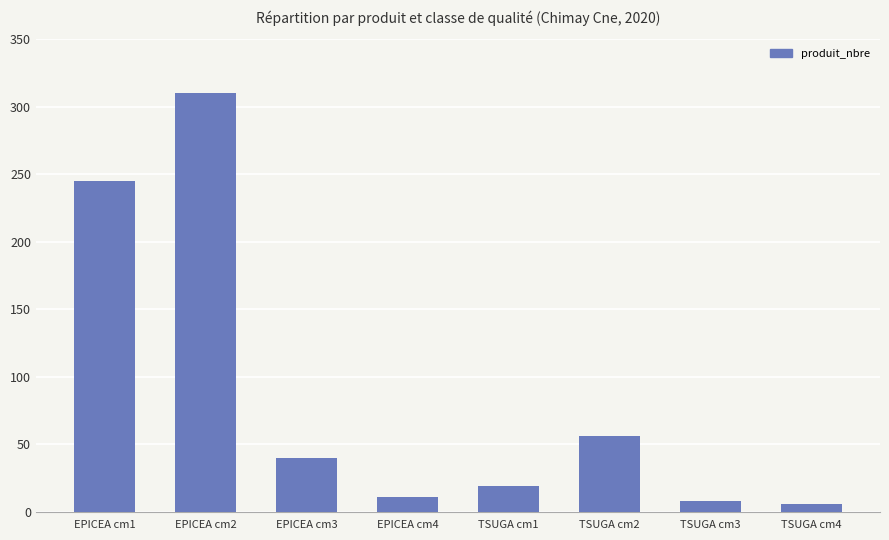

Count the number of categories in the chart.

8